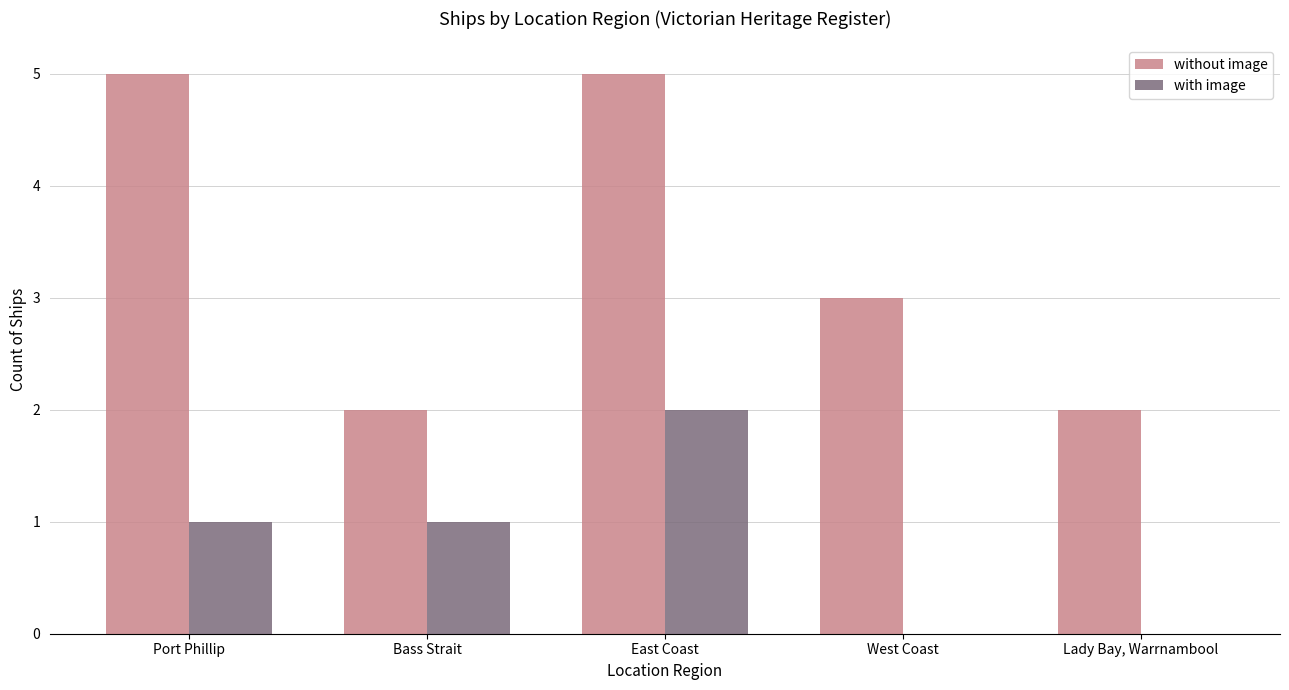

Are the bars grouped side by side (vs. stacked)?

Yes